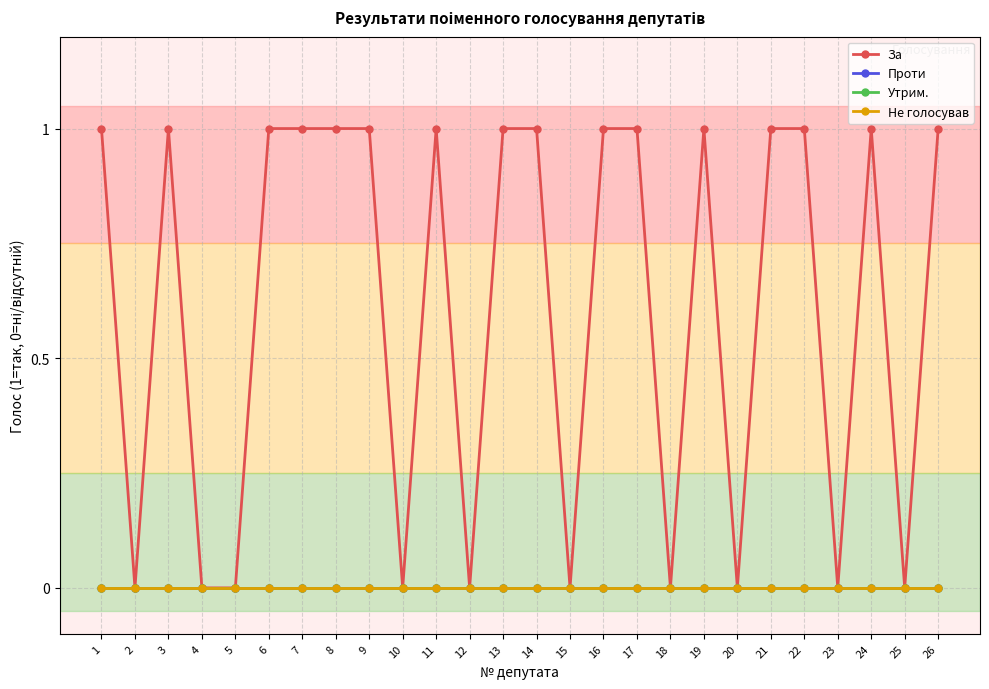

Reading left to right, extract all data points from this chart.

За: 1=1	2=0	3=1	4=0	5=0	6=1	7=1	8=1	9=1	10=0	11=1	12=0	13=1	14=1	15=0	16=1	17=1	18=0	19=1	20=0	21=1	22=1	23=0	24=1	25=0	26=1
Проти: 1=0	2=0	3=0	4=0	5=0	6=0	7=0	8=0	9=0	10=0	11=0	12=0	13=0	14=0	15=0	16=0	17=0	18=0	19=0	20=0	21=0	22=0	23=0	24=0	25=0	26=0
Утрим.: 1=0	2=0	3=0	4=0	5=0	6=0	7=0	8=0	9=0	10=0	11=0	12=0	13=0	14=0	15=0	16=0	17=0	18=0	19=0	20=0	21=0	22=0	23=0	24=0	25=0	26=0
Не голосував: 1=0	2=0	3=0	4=0	5=0	6=0	7=0	8=0	9=0	10=0	11=0	12=0	13=0	14=0	15=0	16=0	17=0	18=0	19=0	20=0	21=0	22=0	23=0	24=0	25=0	26=0